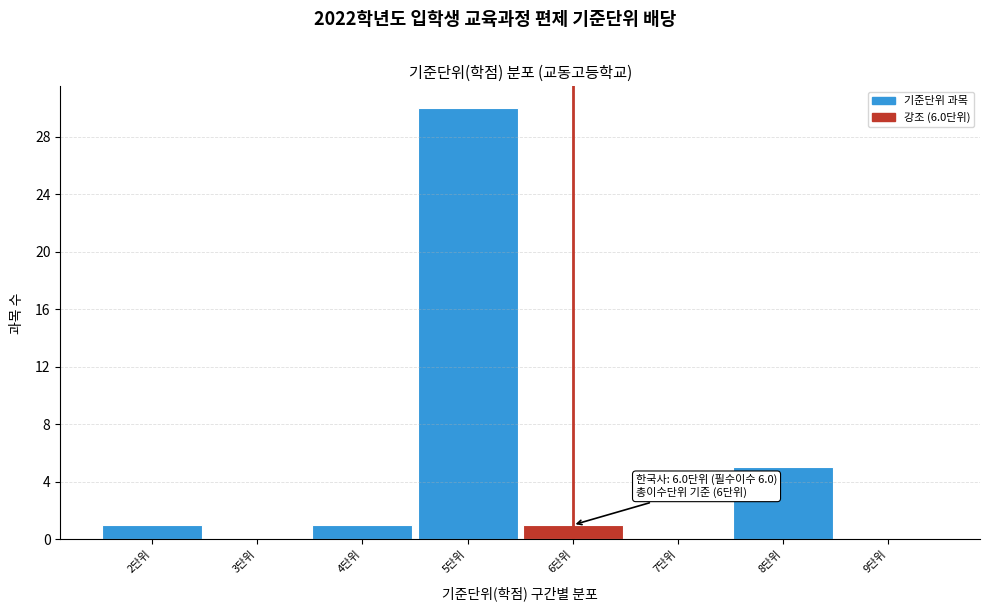

Over which range of the x-axis is the bar tallest?

4.5 to 5.5